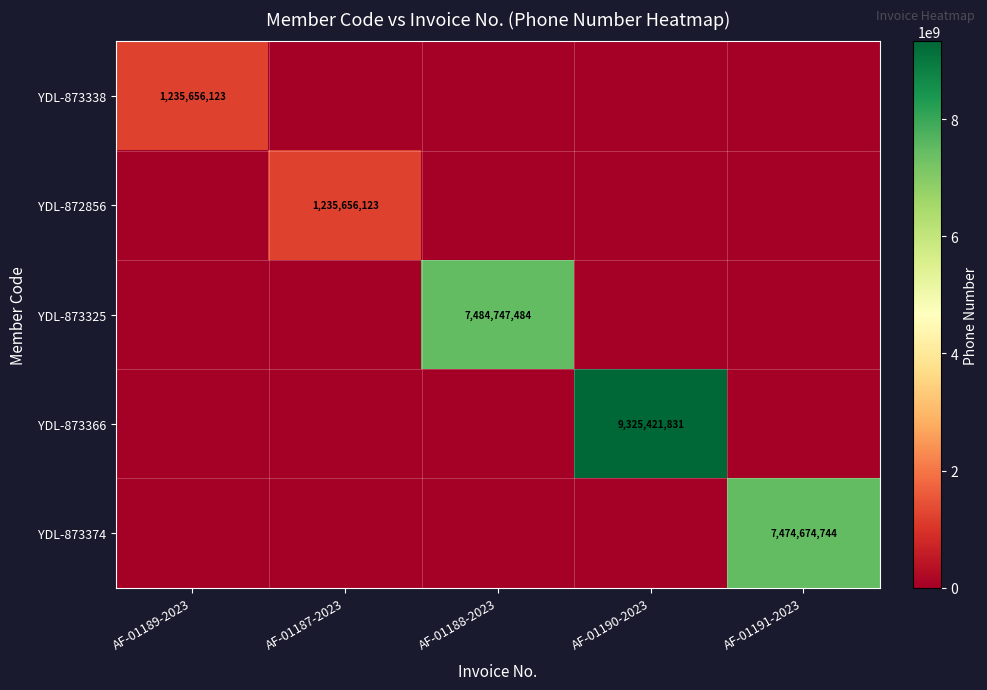

Is it true that YDL-873338 equals 1639126399 at AF-01189-2023?

False